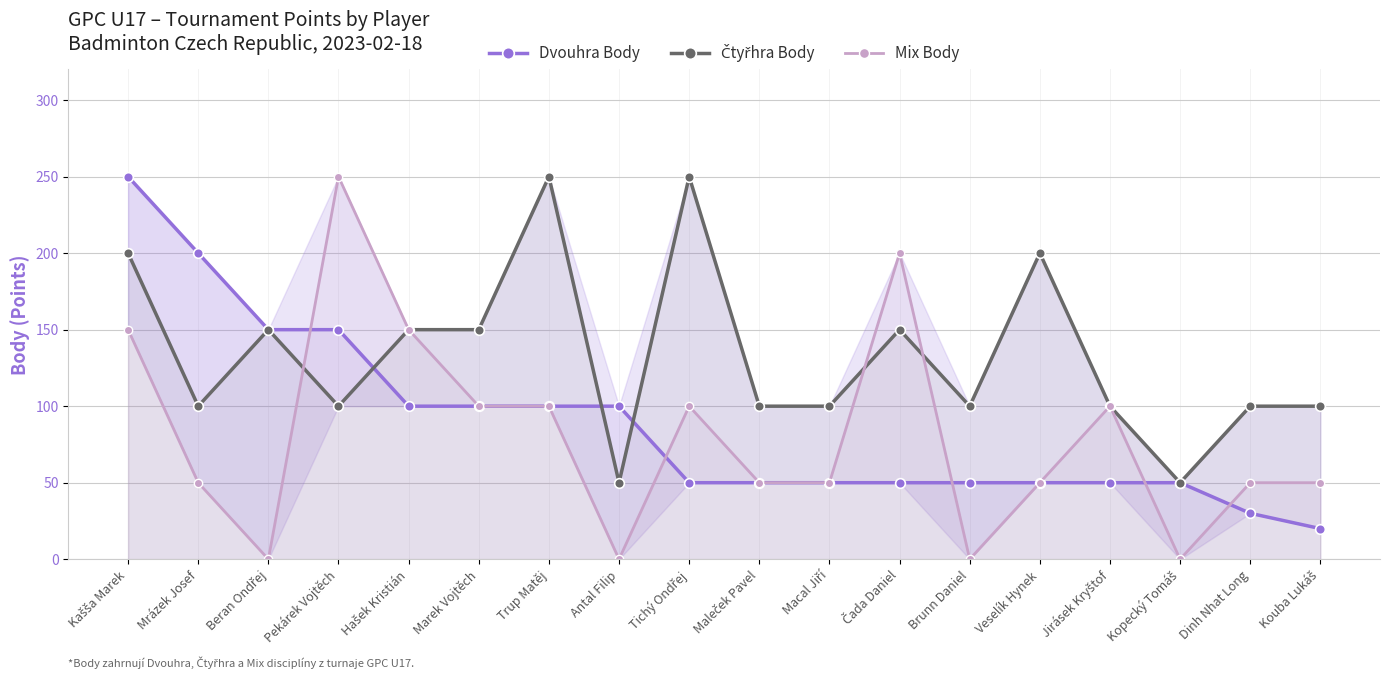

Which series has the widest spread of values?

Mix Body